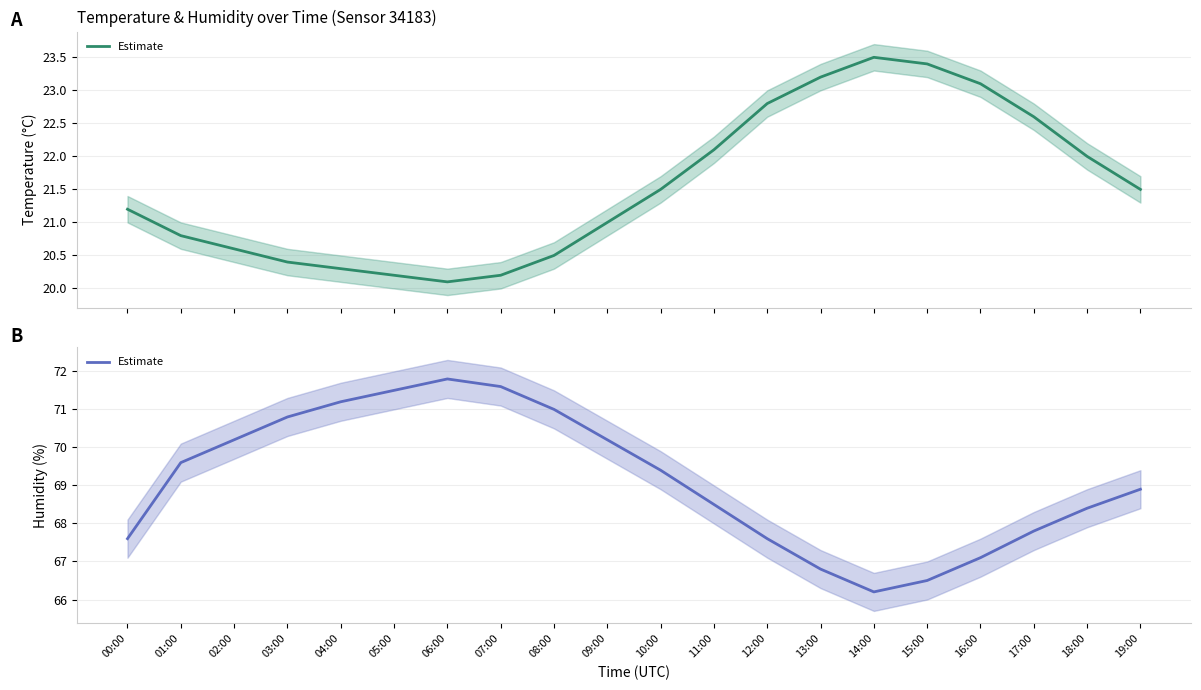

True or false: there are more than 2 points higher than both neighbors.

False